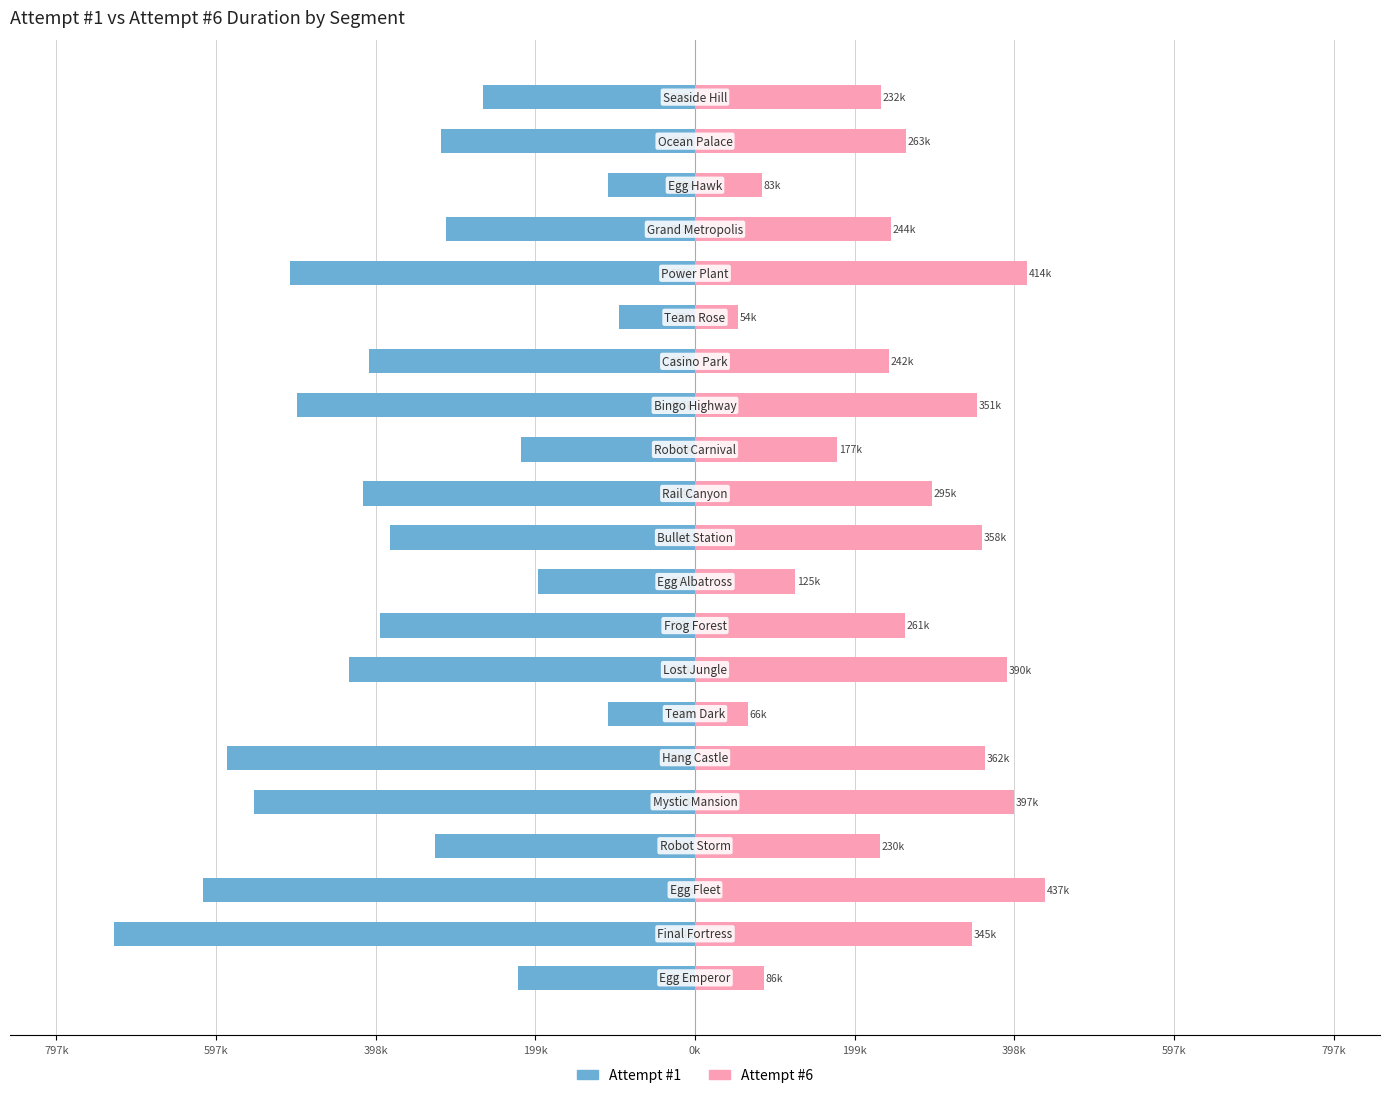

At how many categories does at least one series exceed -213497?

21